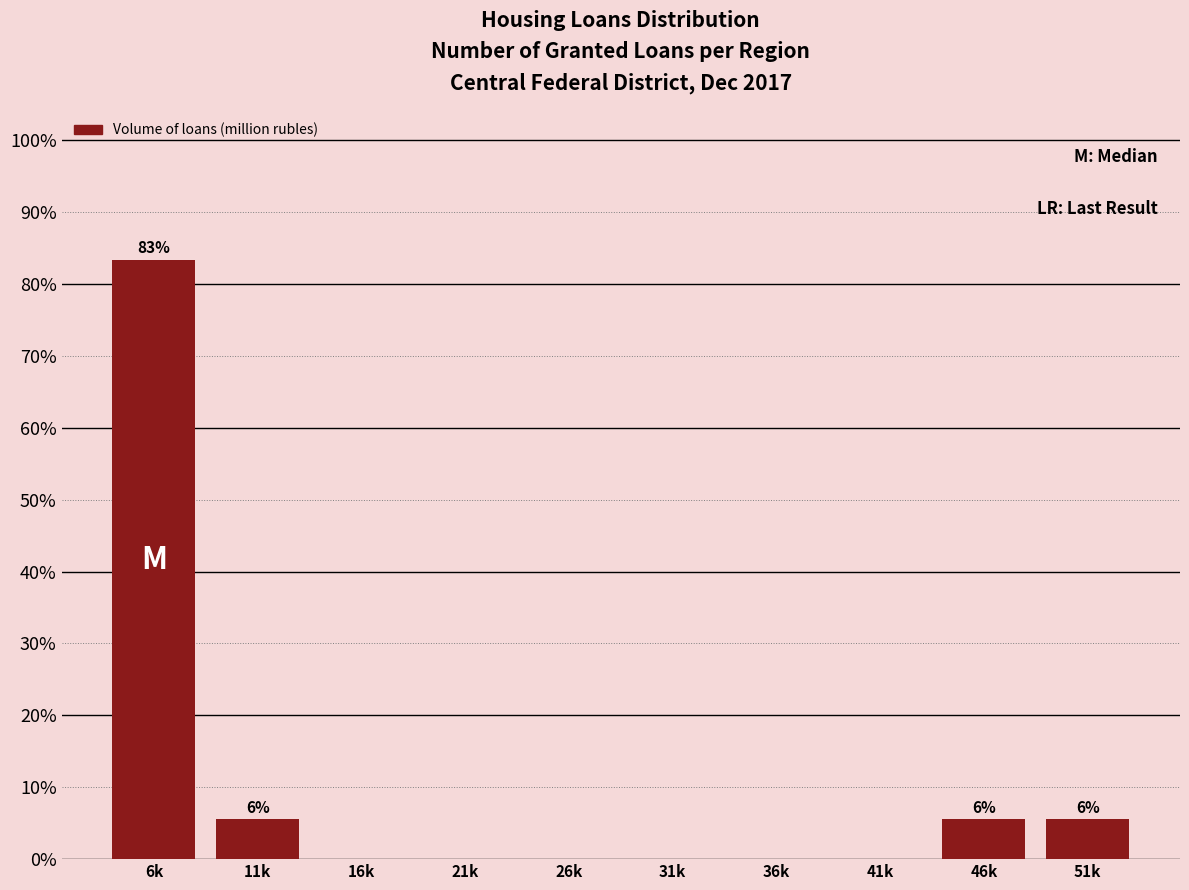

Reading right to left, list all the values displayed in this chart.

51k=5.6	46k=5.6	41k=0.0	36k=0.0	31k=0.0	26k=0.0	21k=0.0	16k=0.0	11k=5.6	6k=83.3